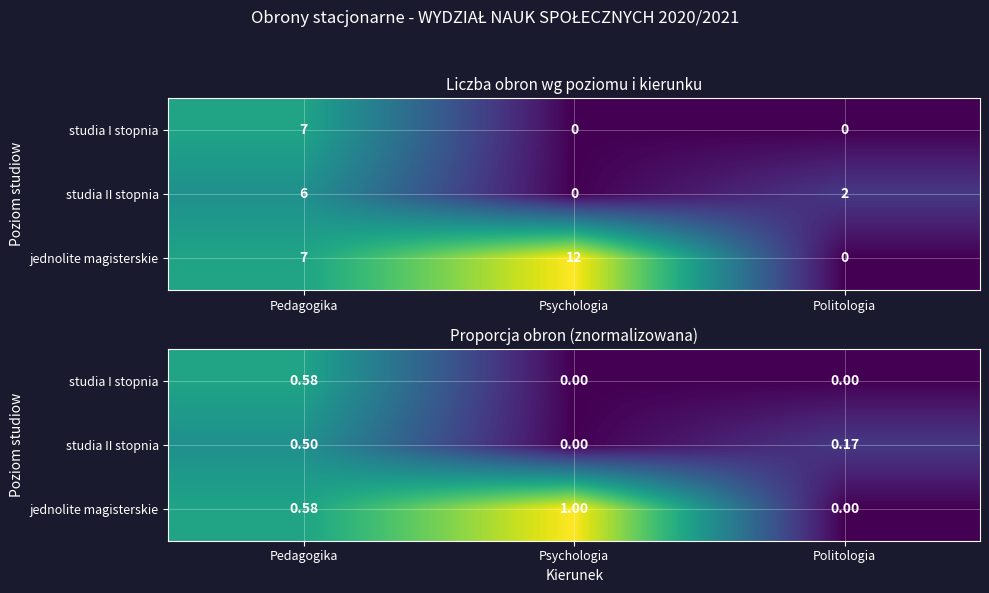

What is the sum of all studia I stopnia values?

0.6